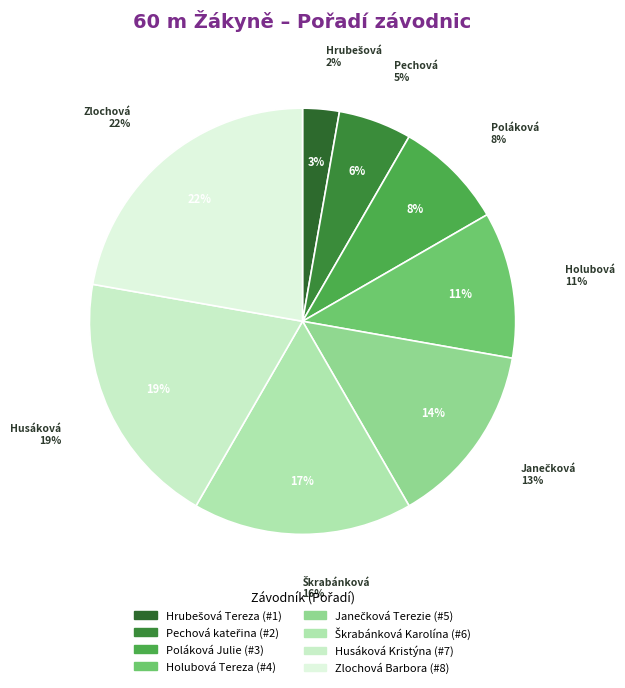

The Poláková Julie slice represents 8% of the pie. True or false?

True